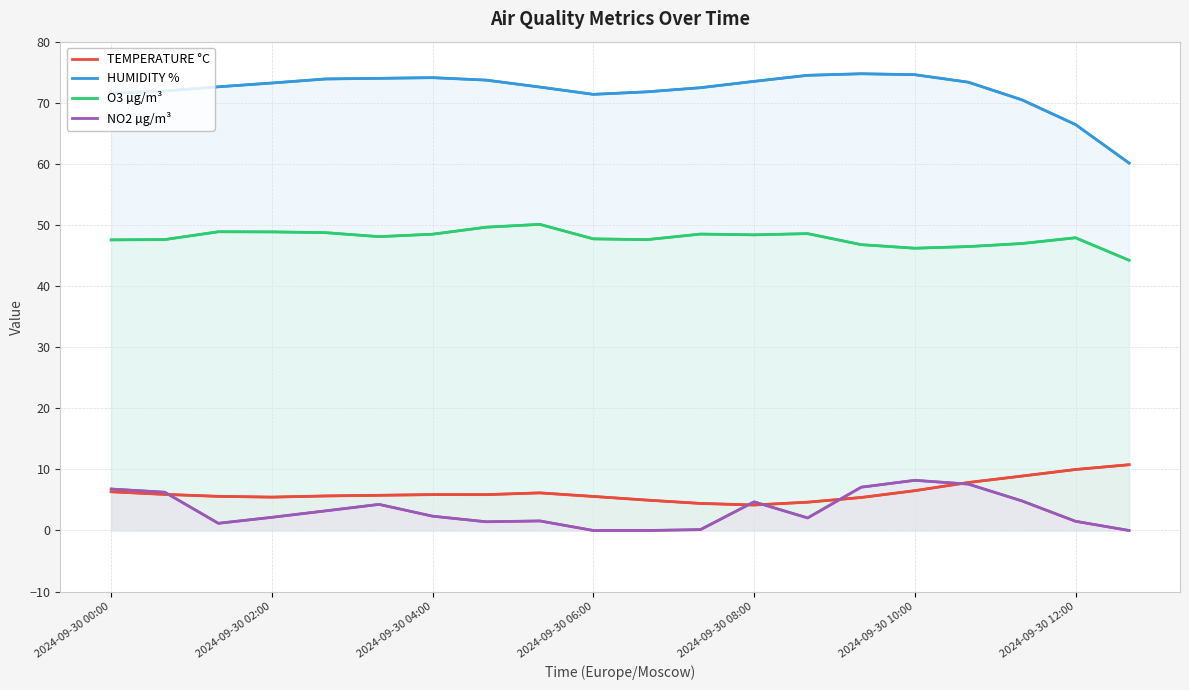

At how many categories does at least one series exceed 17?

20